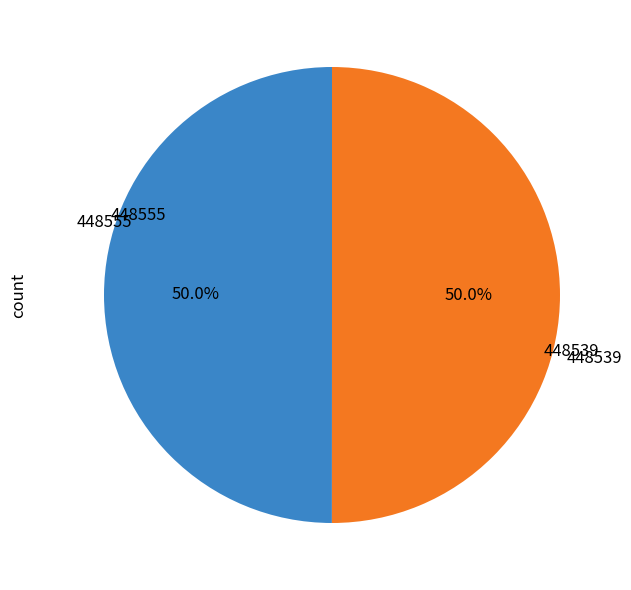

Which category has the biggest portion of the pie?

448539